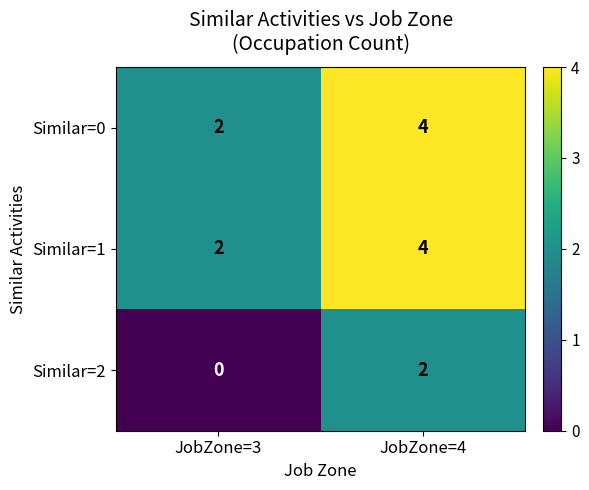

How many data points does each series have?

2